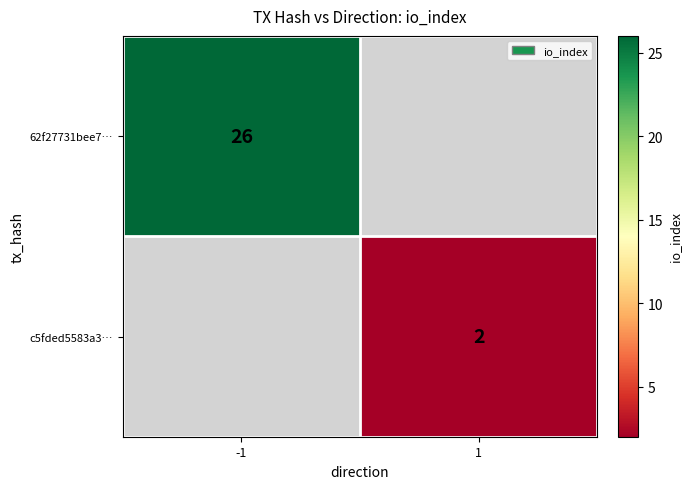

The value of 62f27731bee7… at -1 is 26. True or false?

True